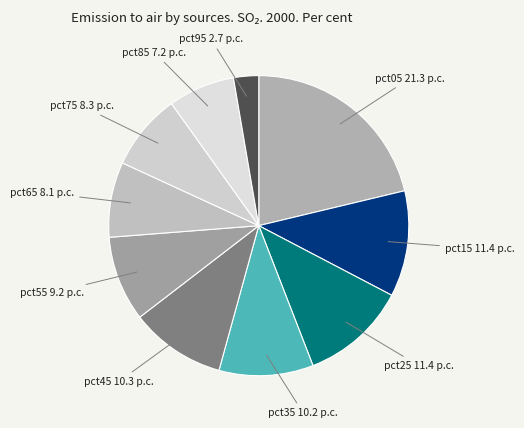

Does pct85 represent more than half of the total?

No